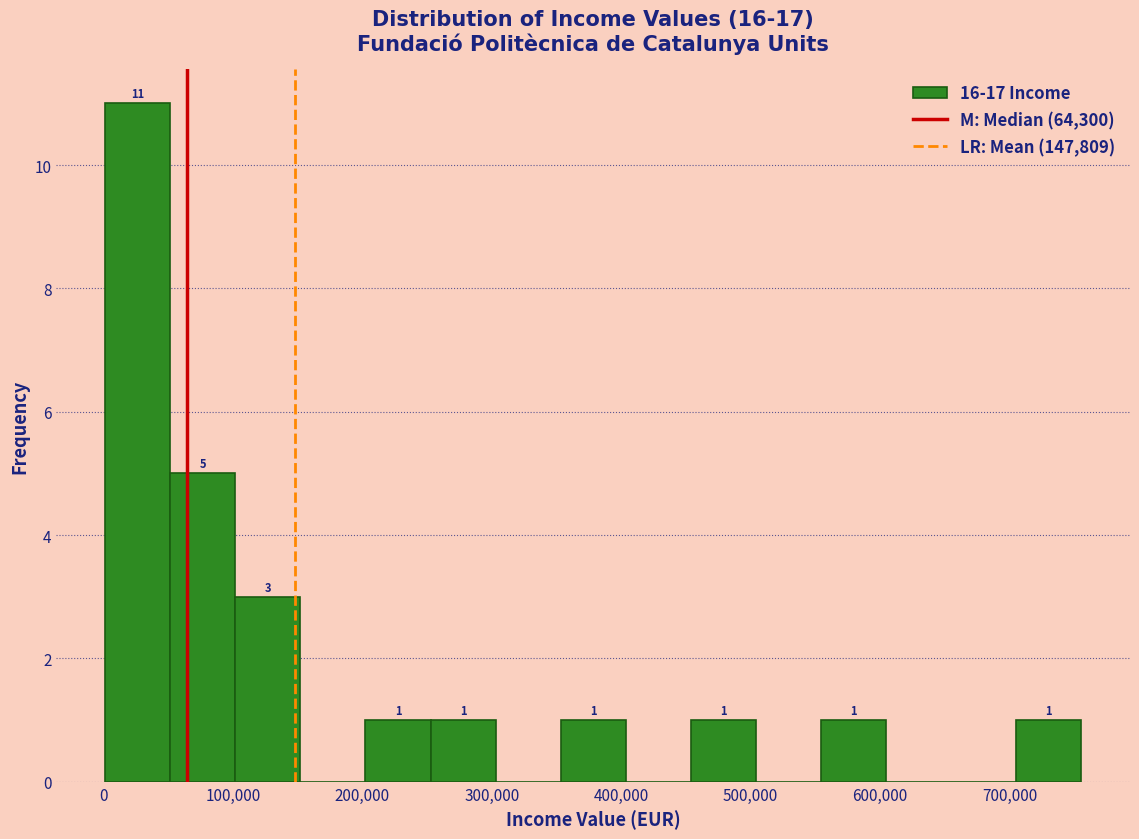

Which range on the x-axis has the tallest bar?

0 to 50000